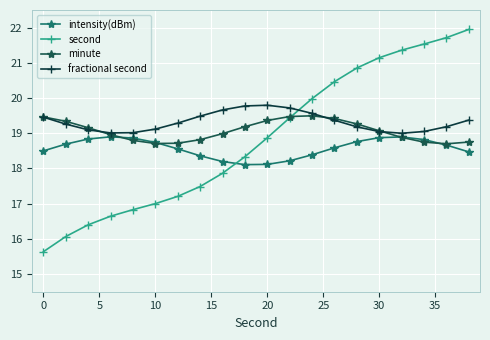

Which series has the largest range (max minus min)?

second